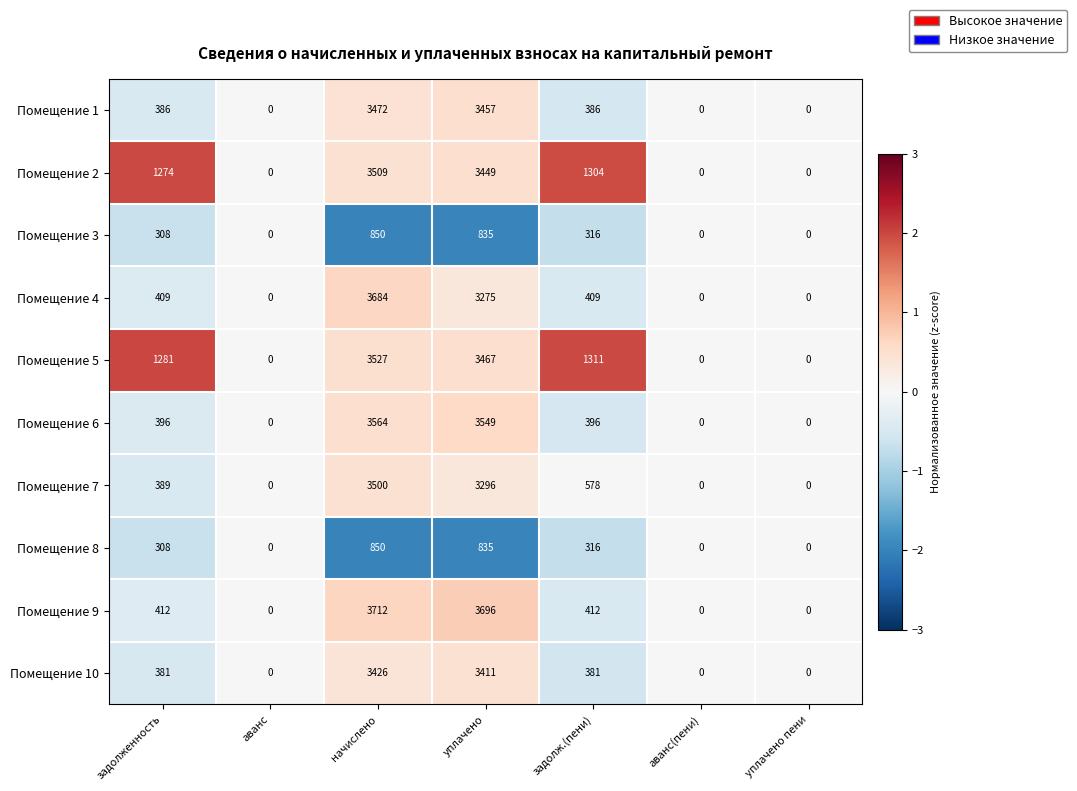

What is the highest value of the Помещение 5 series?

3527